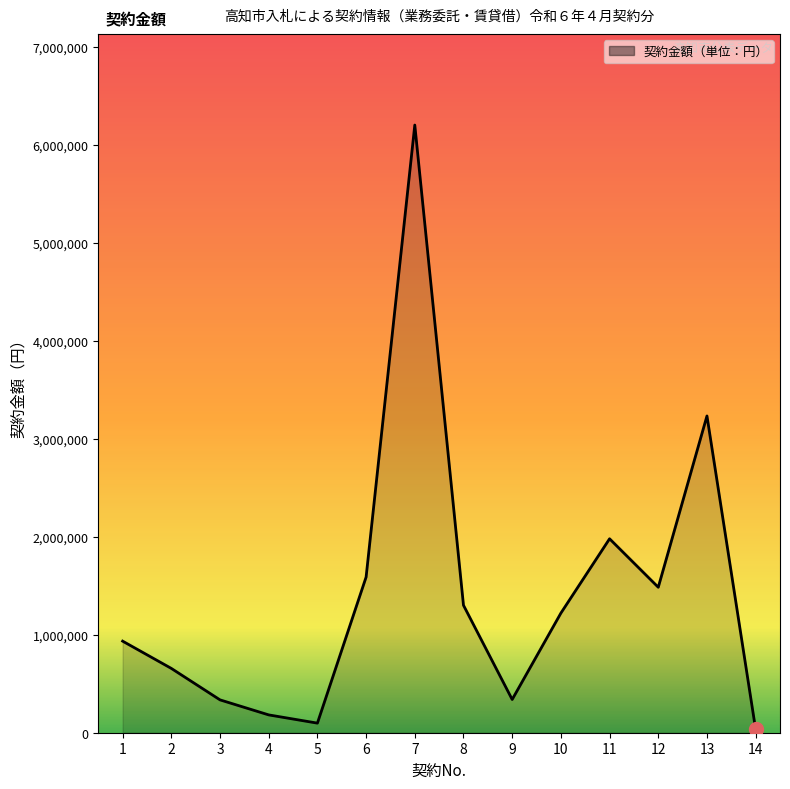

At which label does the data first exceed 1221000?

6